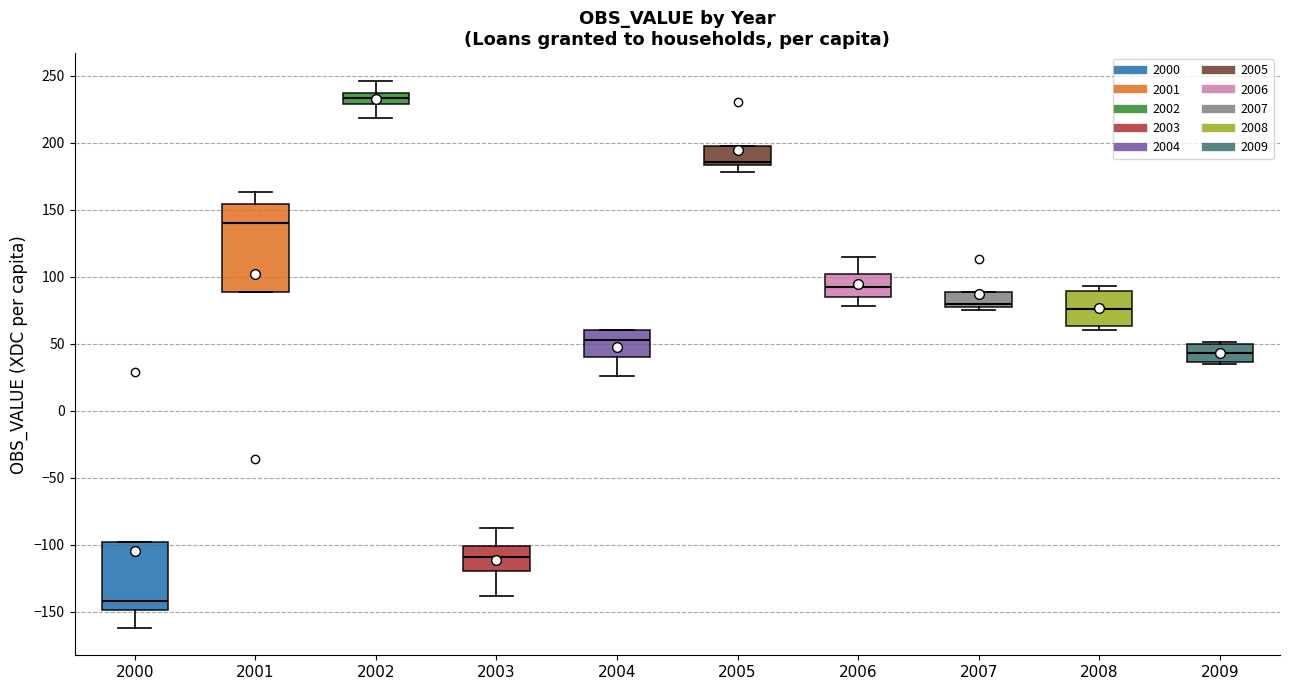

Reading left to right, read every box against the y-axis: the position of its median line, the range the box covers, and the ends of its whiskers. The values are not printed on the chart, so give them approximately, as read against the axis.

2000: median -140, box -150 to -100, whiskers -160 to -100
2001: median 140, box 90 to 155, whiskers 90 to 165
2002: median 235 (inside the box), box 230 to 235, whiskers 220 to 245
2003: median -110, box -120 to -100, whiskers -140 to -90
2004: median 50, box 40 to 60, whiskers 25 to 60
2005: median 185 (just above the box's lower edge), box 185 to 195, whiskers 180 to 195
2006: median 90, box 85 to 100, whiskers 80 to 115
2007: median 80 (just above the box's lower edge), box 80 to 90, whiskers 75 to 90
2008: median 75, box 65 to 90, whiskers 60 to 95
2009: median 45, box 35 to 50, whiskers 35 (just below the box's lower edge) to 50